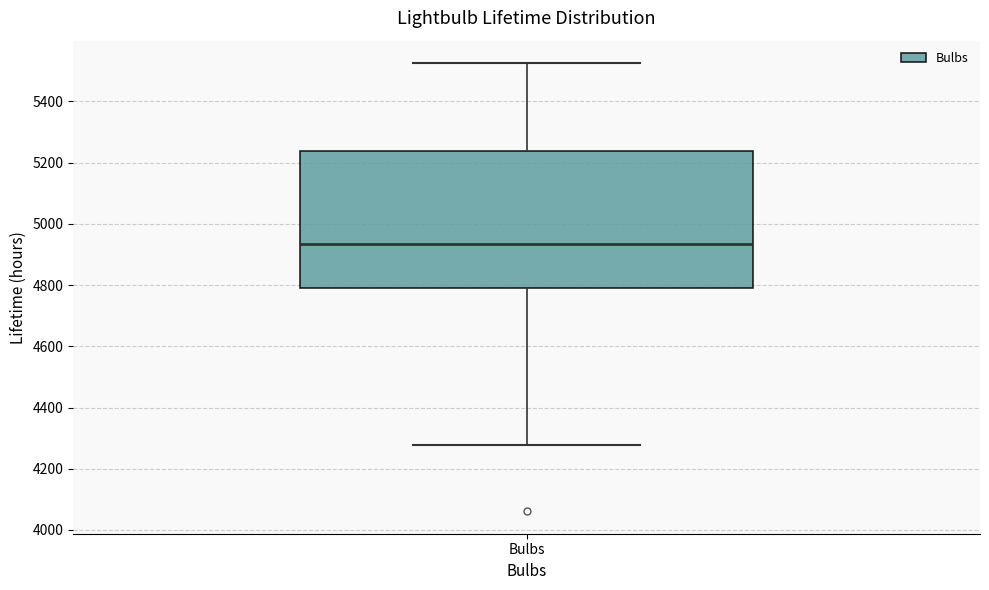

Where is the lower edge of the box for Bulbs on the y-axis? The values are not printed on the chart, so give them approximately, as read against the axis.

4780